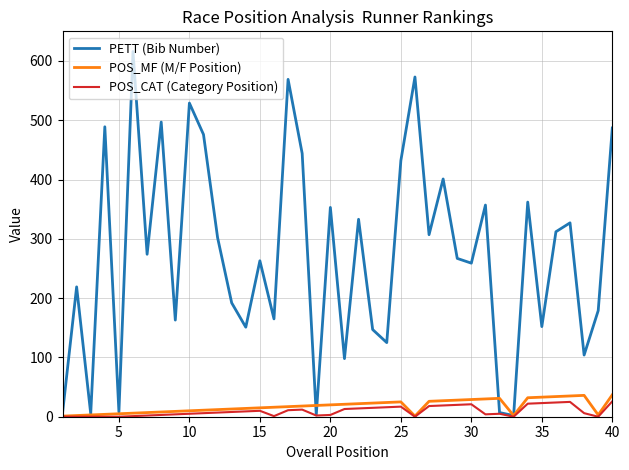

Which series has the widest spread of values?

PETT (Bib Number)